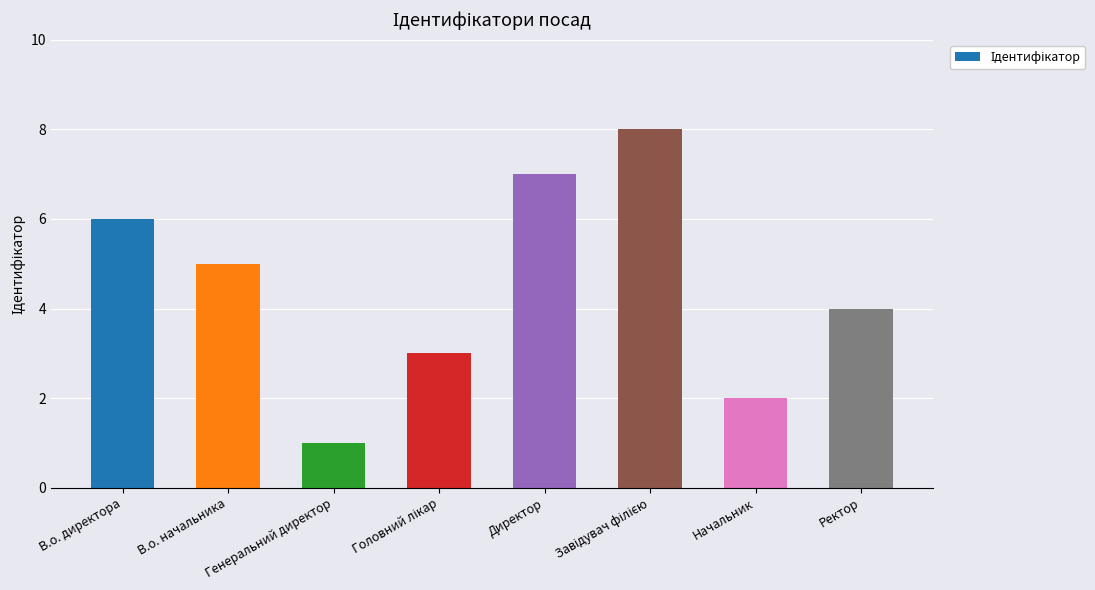

How many data points are less than 5?

4